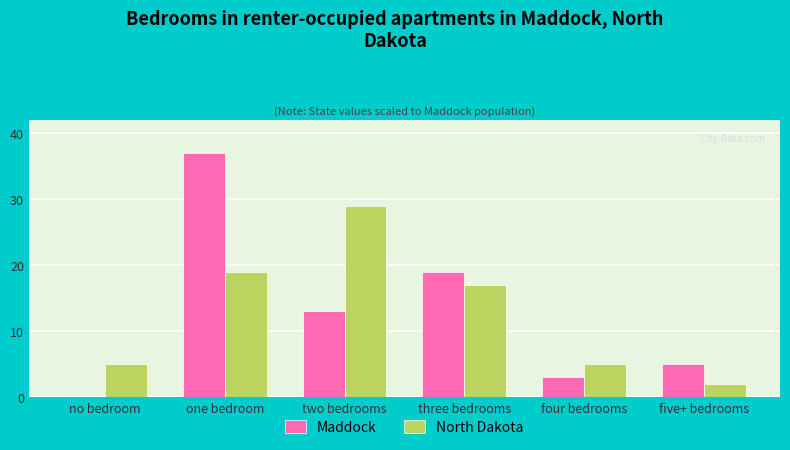

The North Dakota series shows 5 at four bedrooms. True or false?

True